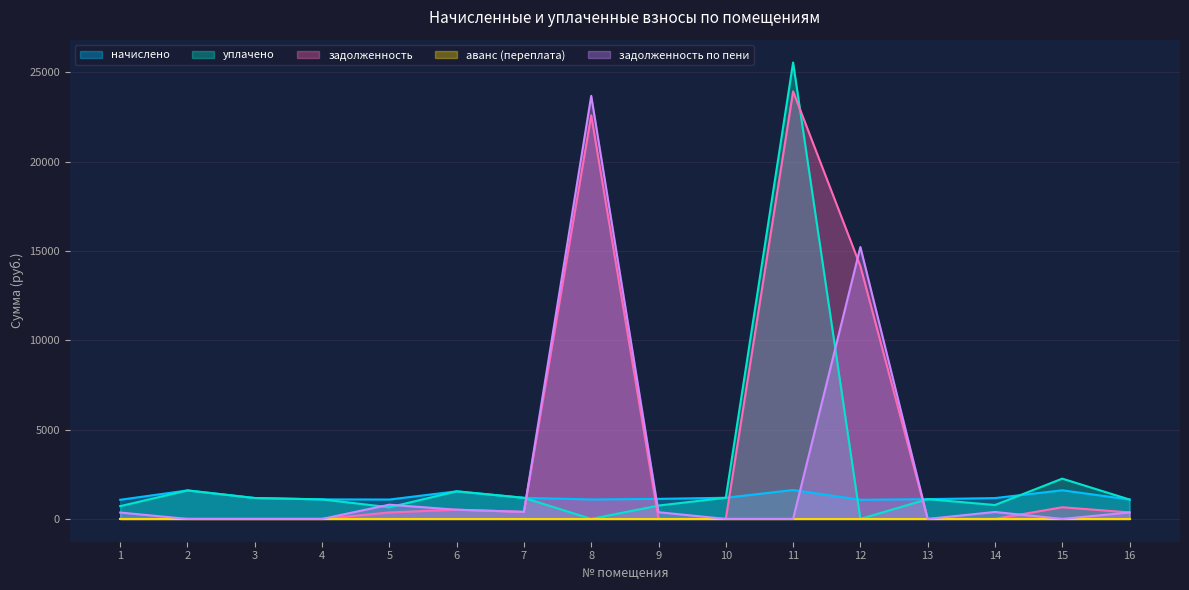

True or false: уплачено has more than 0 points higher than both neighbors.

True